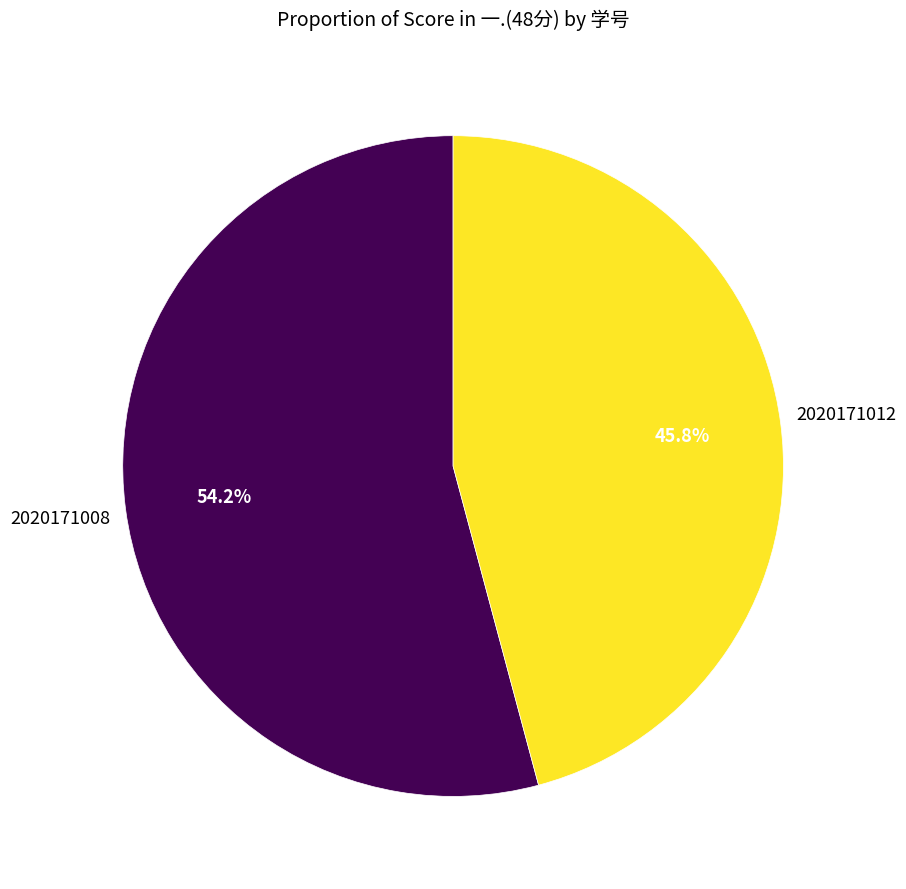

Is there a majority slice in this chart?

Yes